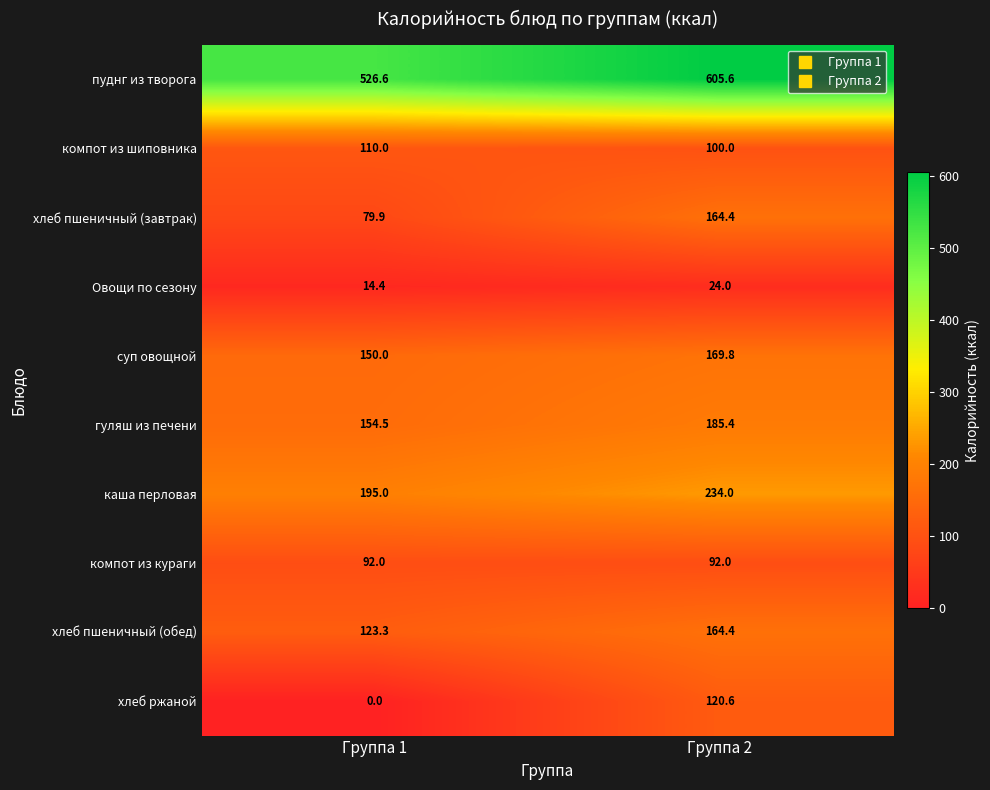

Reading left to right, what are all the values shown in this chart?

пуднг из творога: Группа 1=526.6	Группа 2=605.6
компот из шиповника: Группа 1=110.0	Группа 2=100.0
хлеб пшеничный (завтрак): Группа 1=79.9	Группа 2=164.4
Овощи по сезону: Группа 1=14.4	Группа 2=24.0
суп овощной: Группа 1=150.0	Группа 2=169.8
гуляш из печени: Группа 1=154.5	Группа 2=185.4
каша перловая: Группа 1=195.0	Группа 2=234.0
компот из кураги: Группа 1=92.0	Группа 2=92.0
хлеб пшеничный (обед): Группа 1=123.3	Группа 2=164.4
хлеб ржаной: Группа 1=0.0	Группа 2=120.6